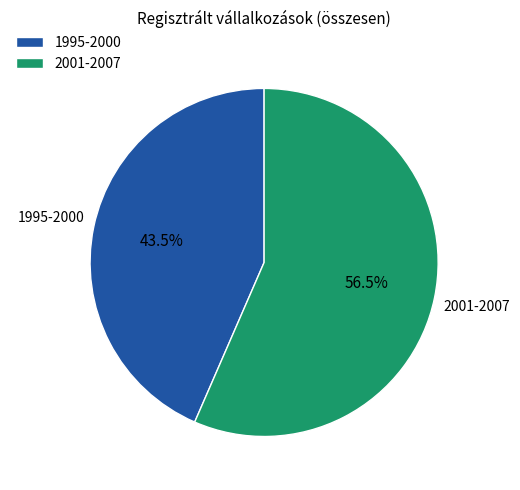

Does 1995-2000 account for over 50% of the chart?

No